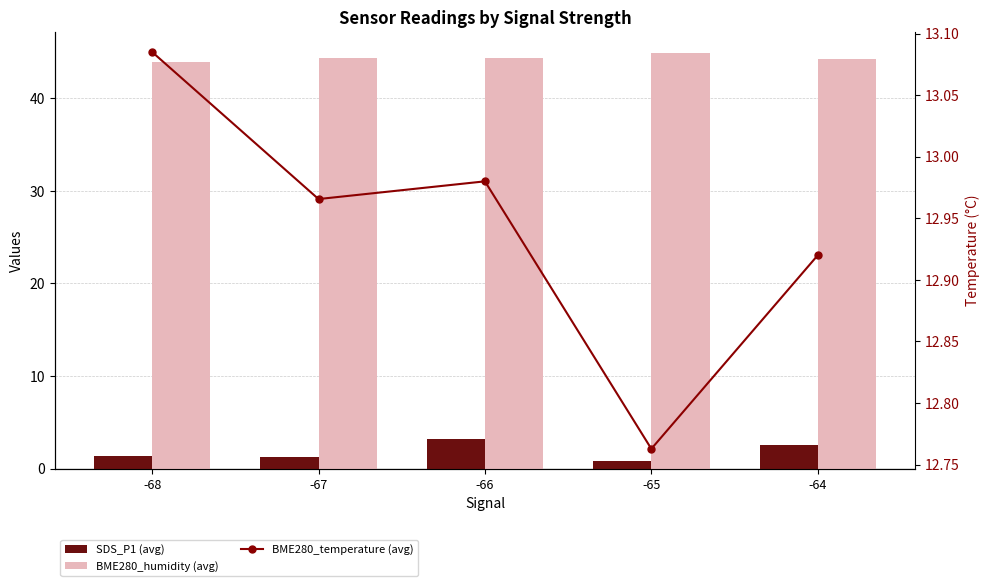

What is the value of the SDS_P1 (avg) bar at the 3rd from the left?

3.2